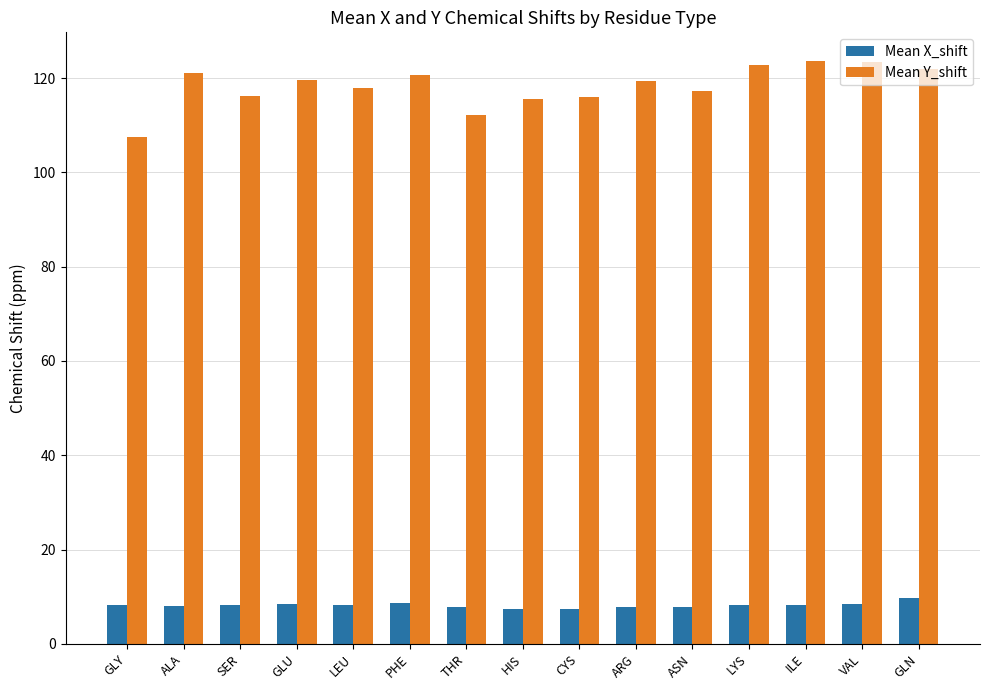

What is the value of the Mean Y_shift bar at the 15th from the left?

122.0